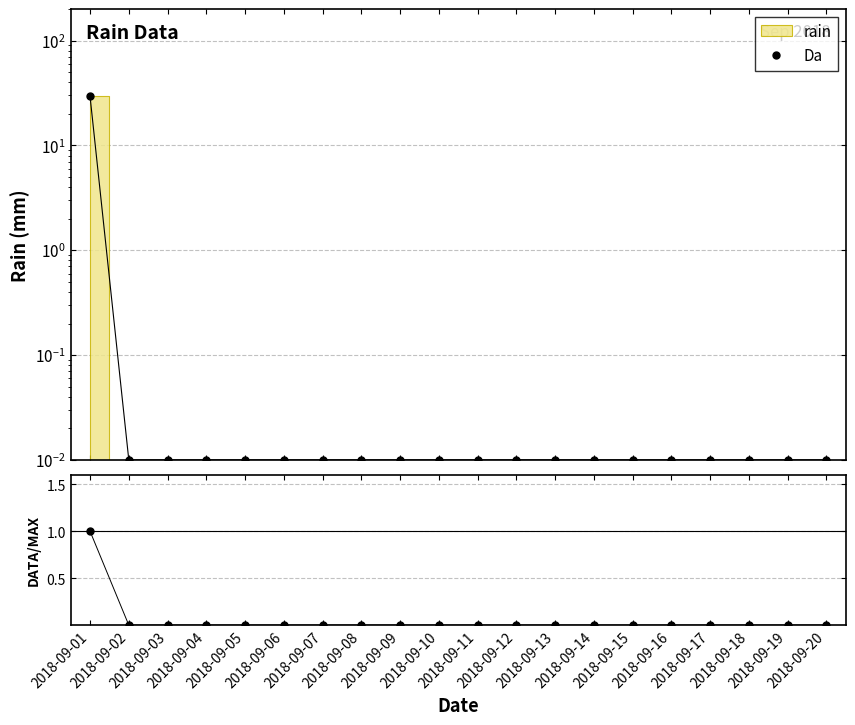

What is the difference between the maximum and minimum values in the DATA/MAX series?

1.0